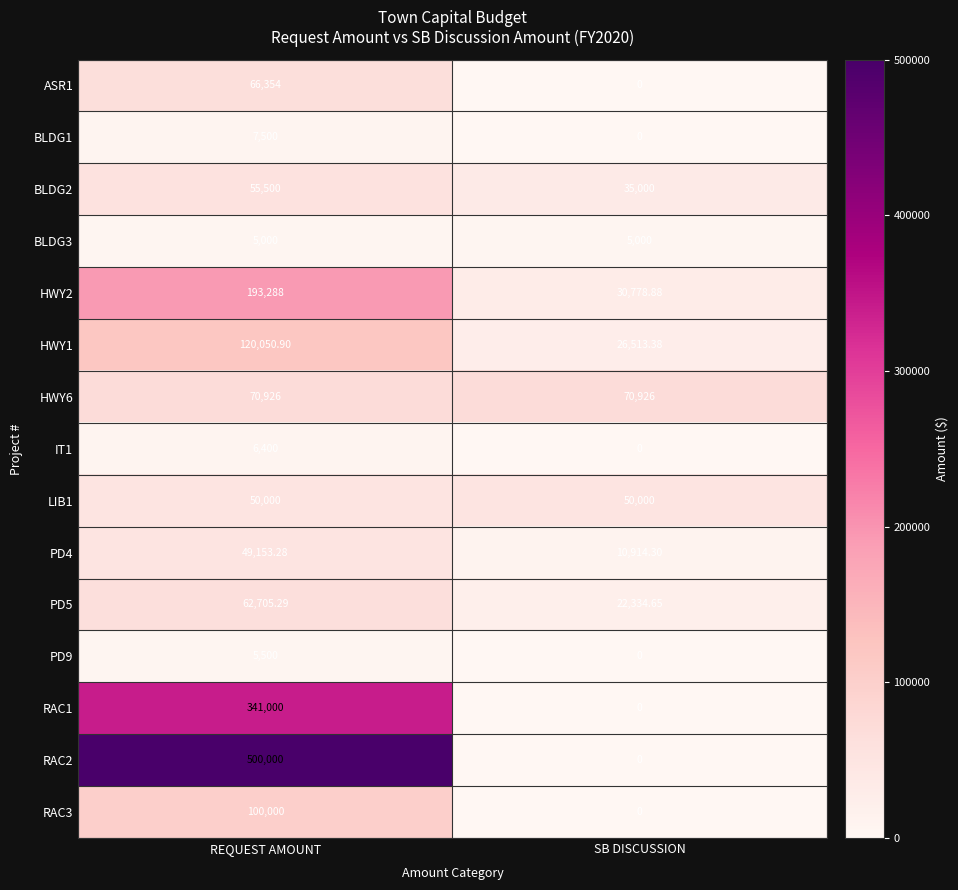

At which category is the sum across all series the highest?

REQUEST AMOUNT